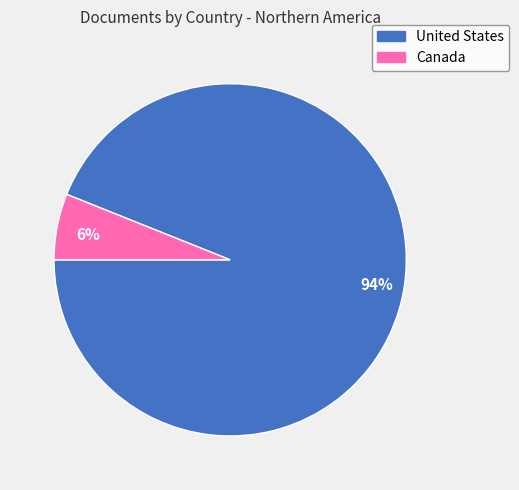

To the nearest percent, what is the difference between the 6% and 94% slice percentages?

88%